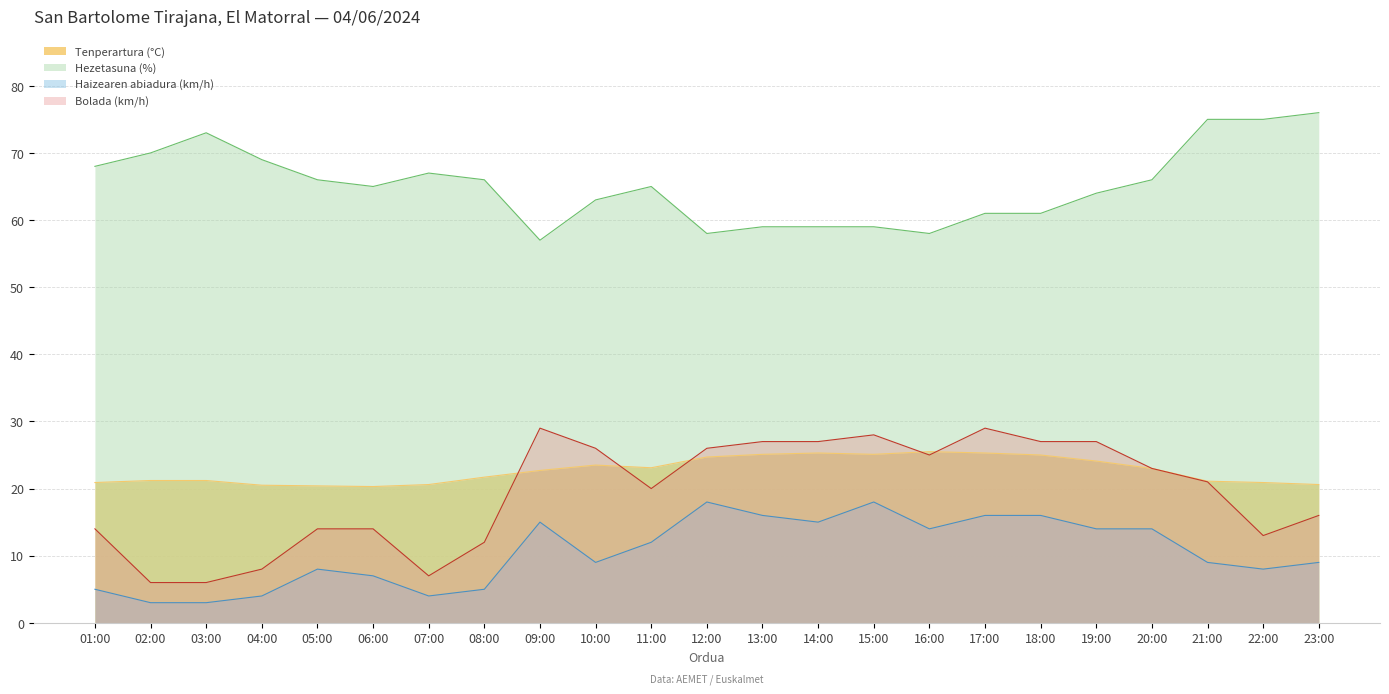

How many values in the Haizearen abiadura (km/h) series are below 9?

9